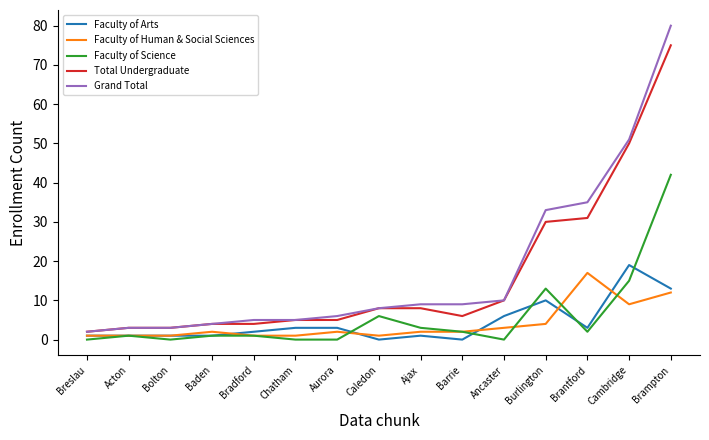

Is it true that Grand Total equals 1 at Chatham?

False